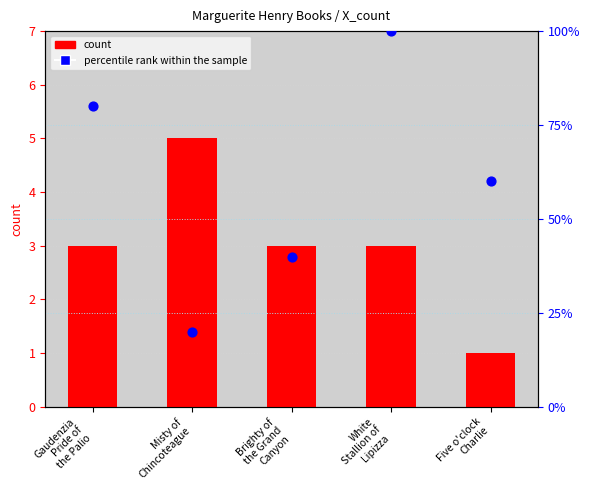

Which series has the largest total across all categories?

percentile rank within the sample